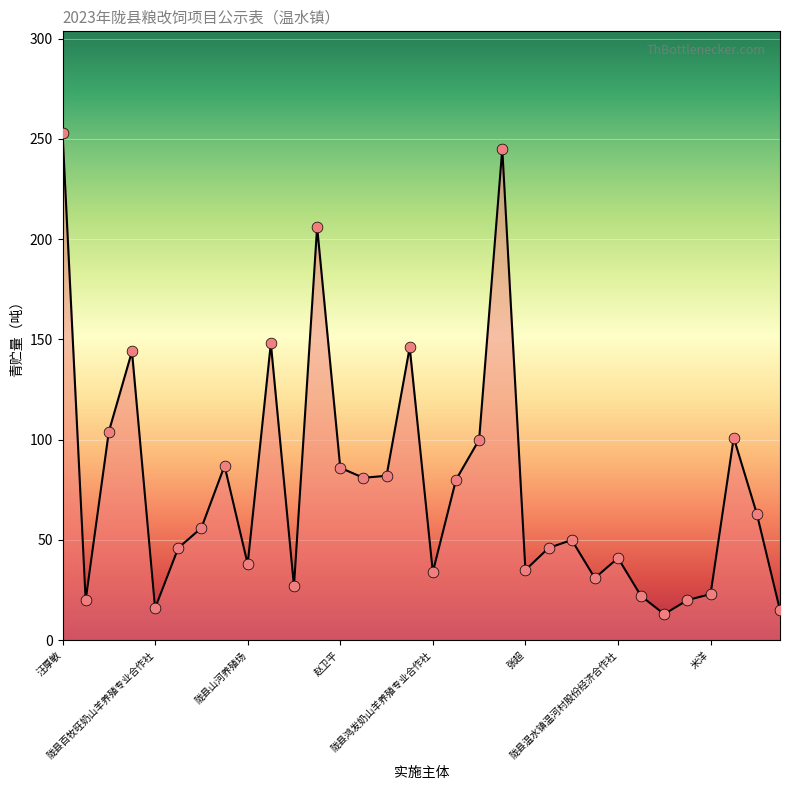

What is the greatest value displayed?

253